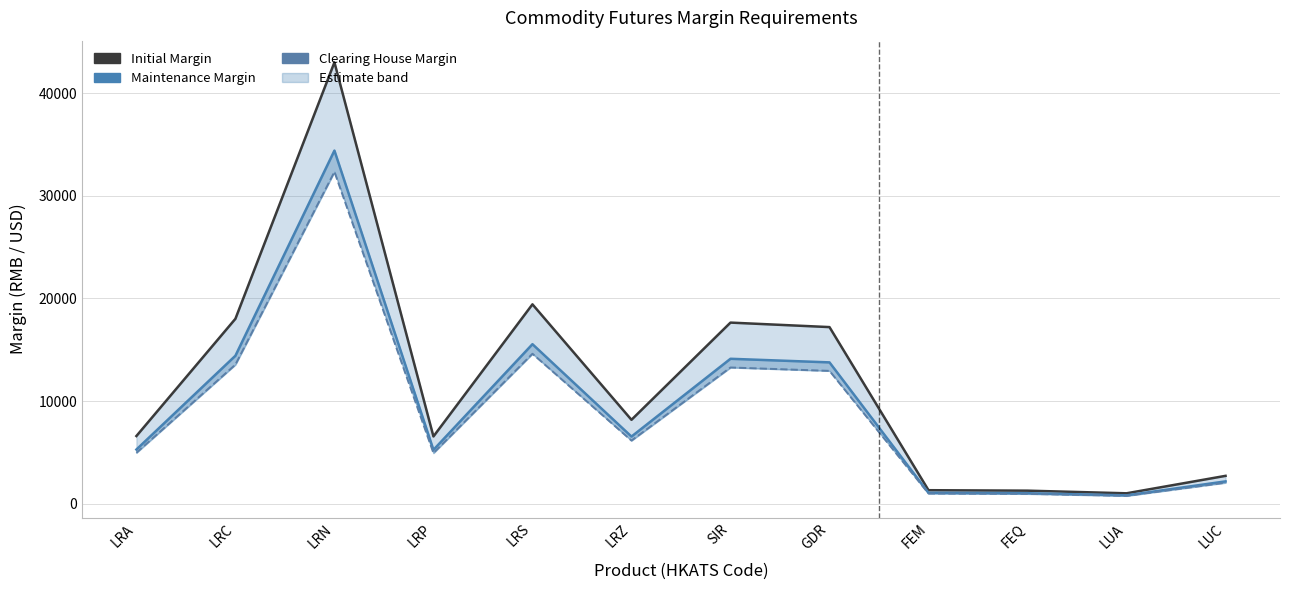

At which category does Initial Margin reach its first local valley?

LRP